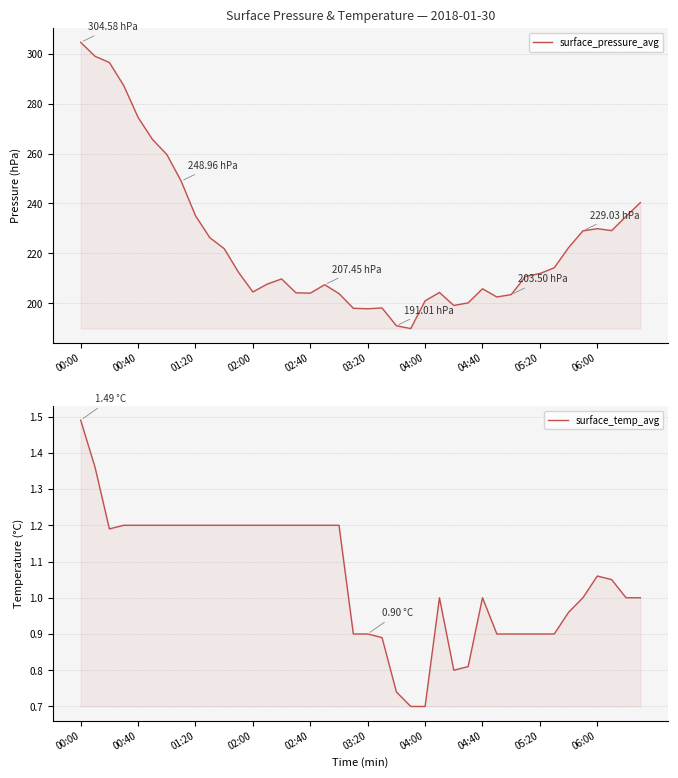

True or false: surface_pressure_avg and surface_temp_avg intersect in this chart.

False